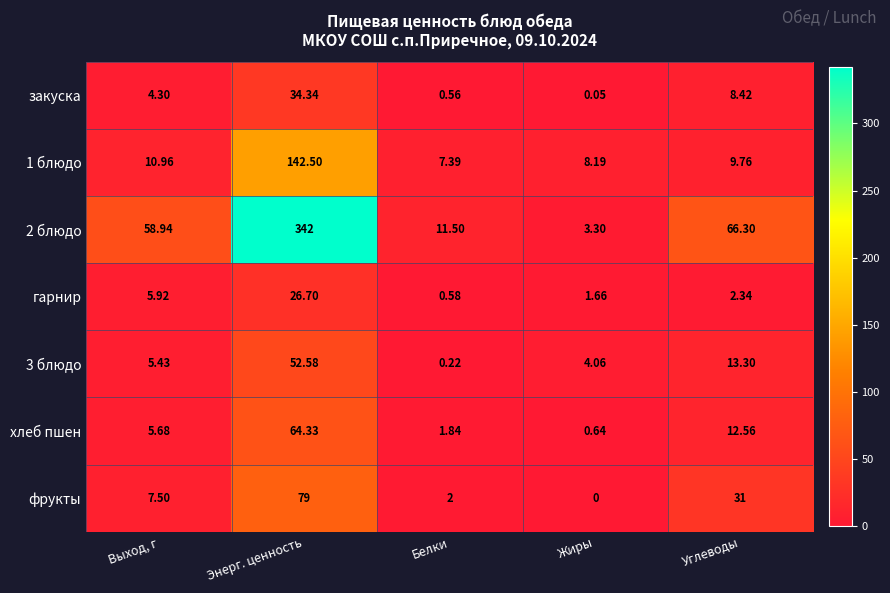

At which label is закуска closest to 17?

Углеводы